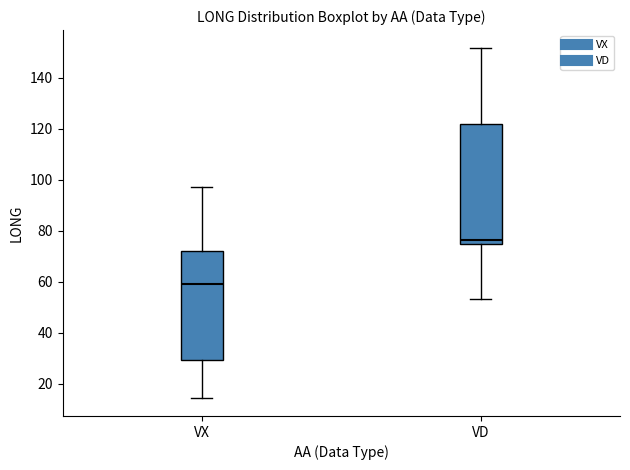

Reading left to right, read every box against the y-axis: the position of its median line, the range the box covers, and the ends of its whiskers. The values are not printed on the chart, so give them approximately, as read against the axis.

VX: median 60, box 30 to 72, whiskers 14 to 98
VD: median 76, box 74 to 122, whiskers 54 to 152